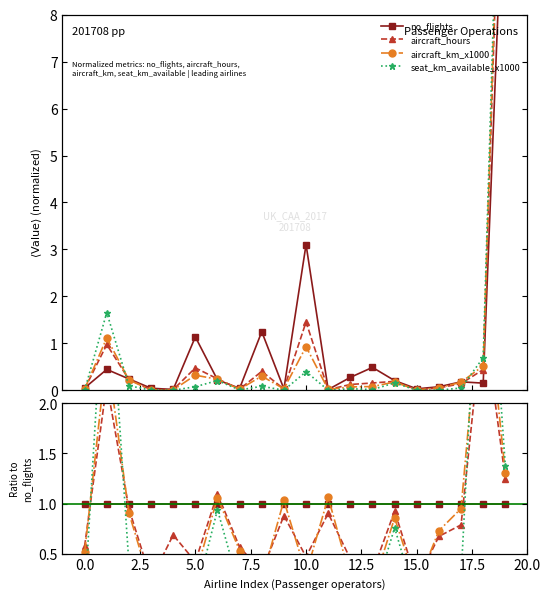

At which label does seat_km_available_x1000 reach its minimum?

15